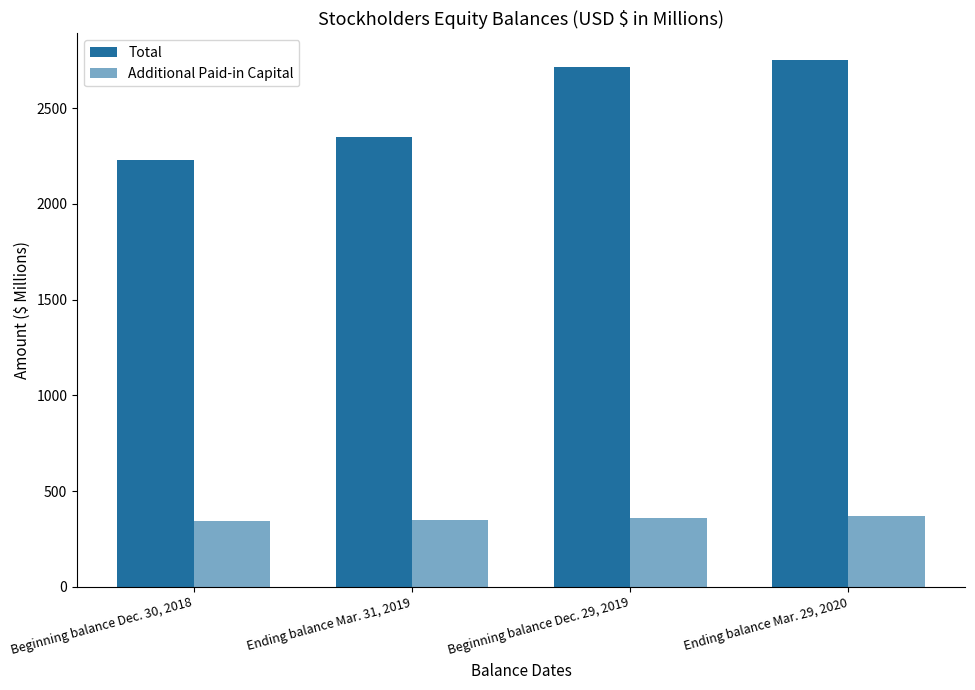

At which category is the sum across all series the highest?

Ending balance Mar. 29, 2020